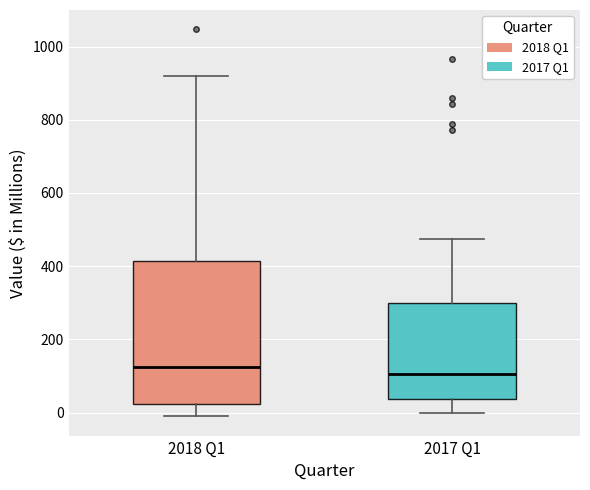

Reading left to right, read every box against the y-axis: the position of its median line, the range the box covers, and the ends of its whiskers. The values are not printed on the chart, so give them approximately, as read against the axis.

2018 Q1: median 120, box 20 to 420, whiskers 0 to 920
2017 Q1: median 100, box 40 to 300, whiskers 0 to 480